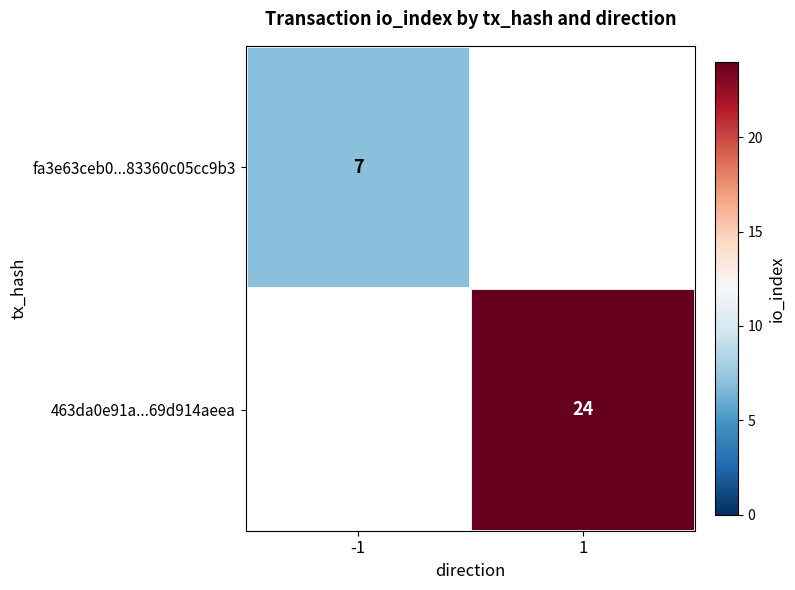

The value of 463da0e91a...69d914aeea at 1 is 12. True or false?

False